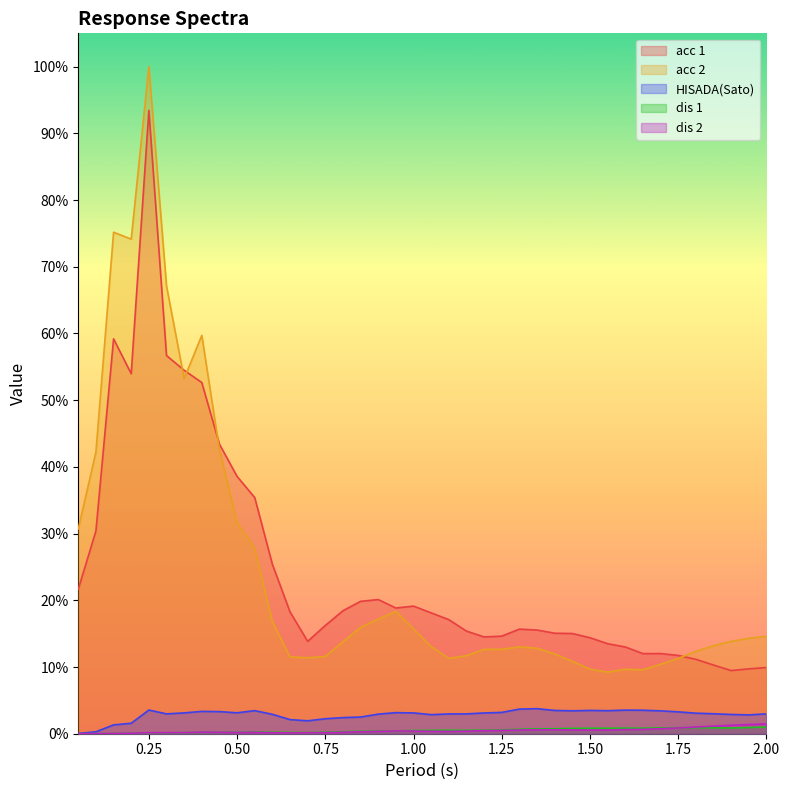

Does the chart display data point markers on the line(s)?

No